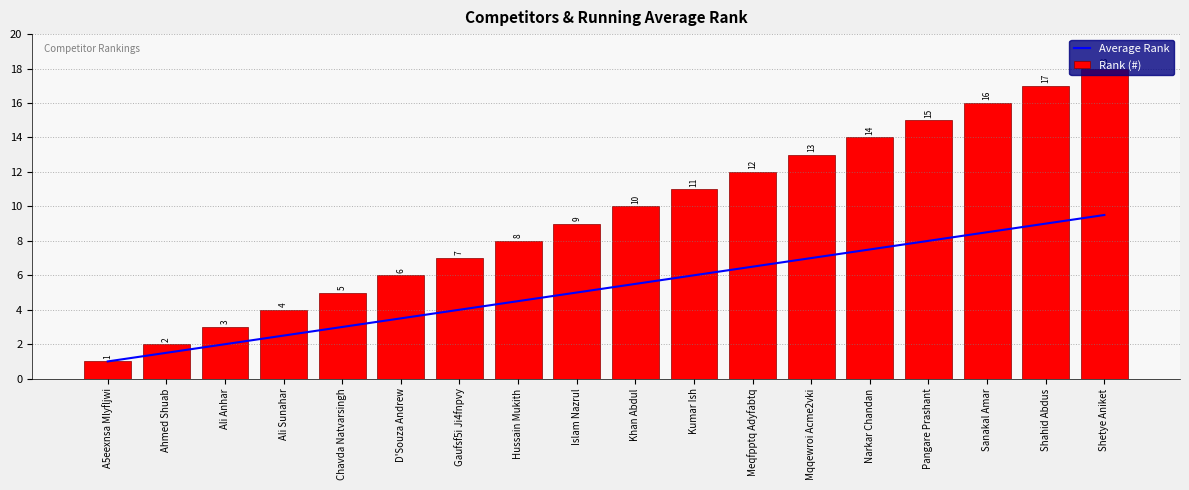

How many groups of bars are there?

18